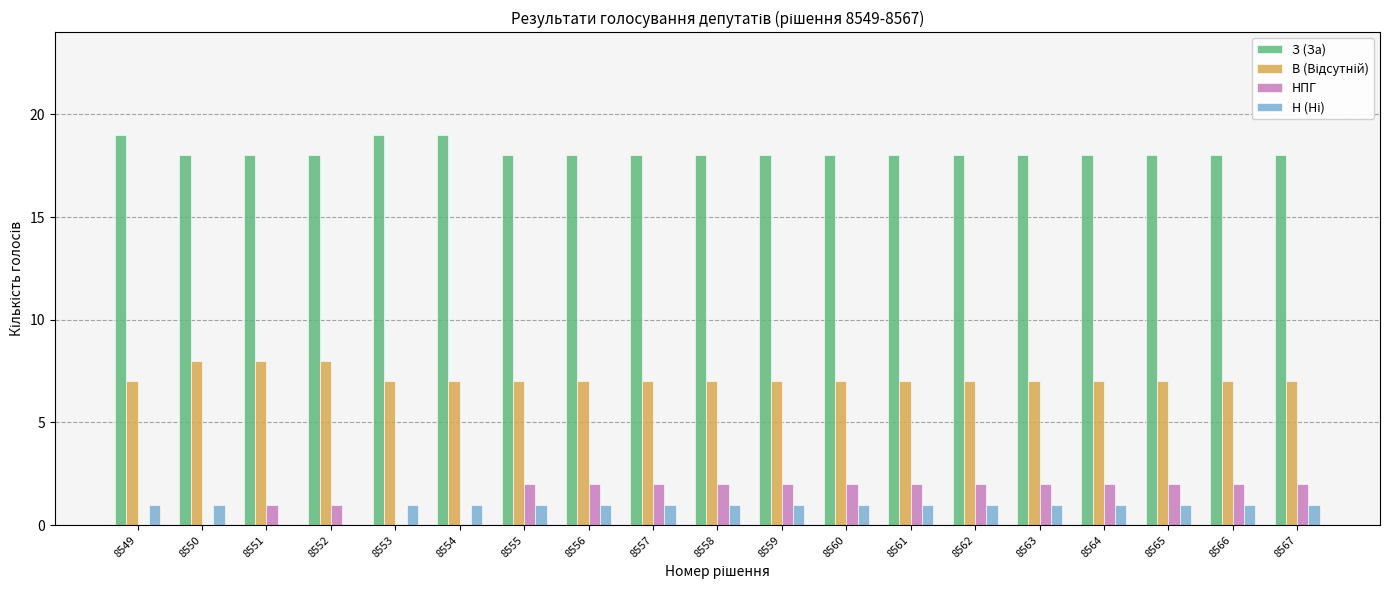

Is the value of НПГ at 8556 greater than the value of З (За) at 8556?

No